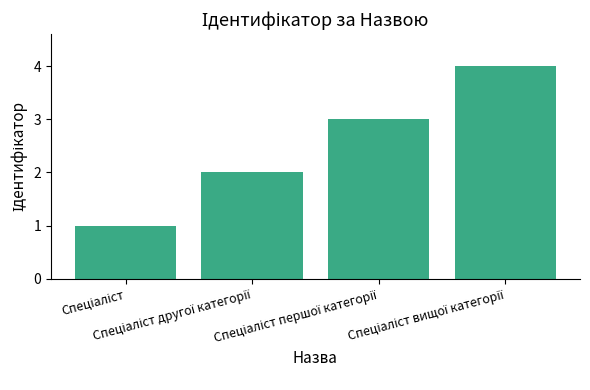

How many values are below 3?

2